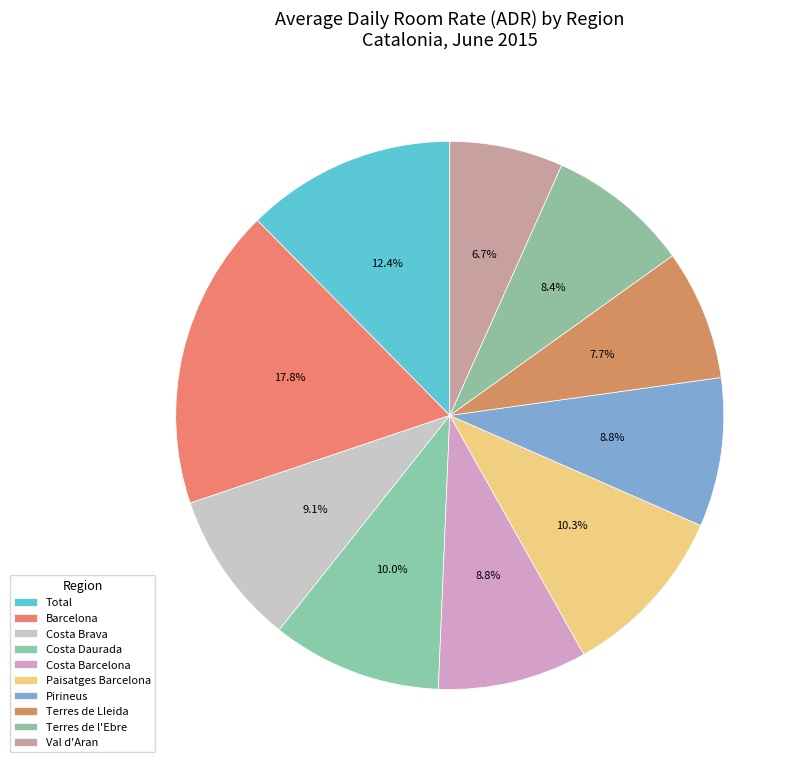

Count the number of slices in the pie.

10